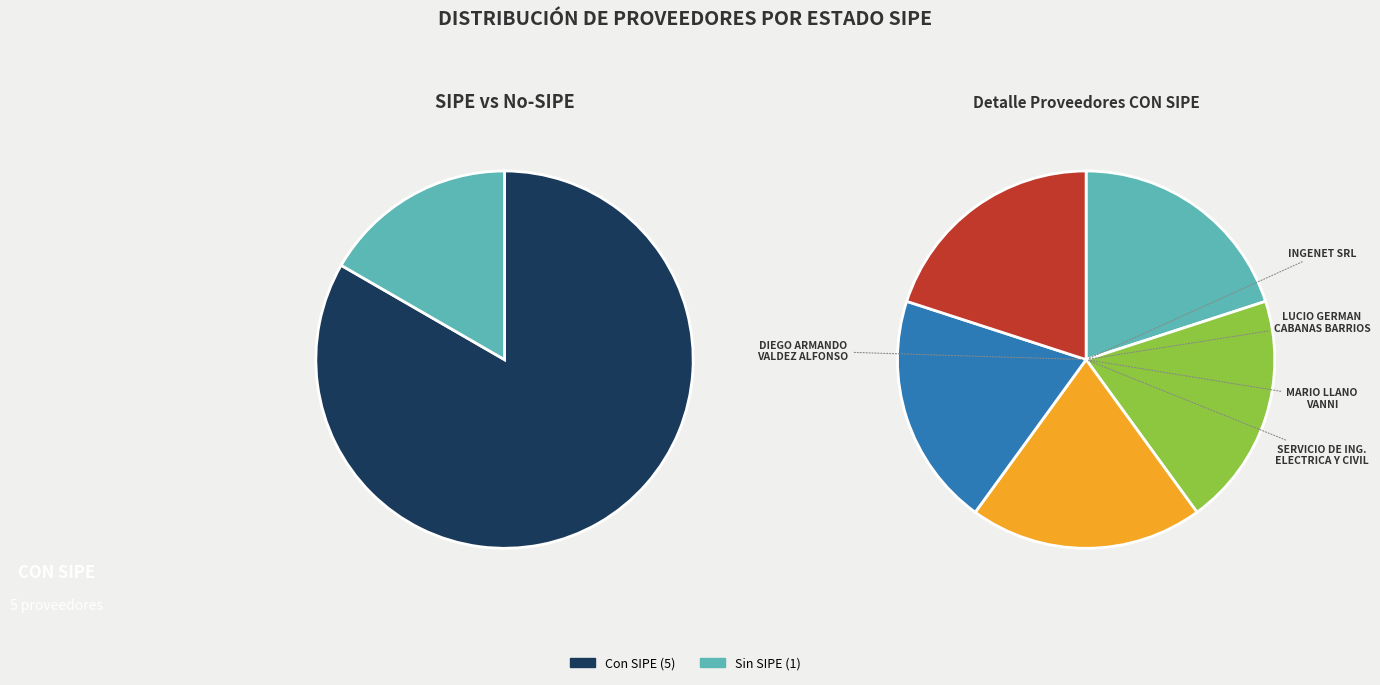

Combined, do MARIO LLANO VANNI and INGENET SRL account for over 50%?

No